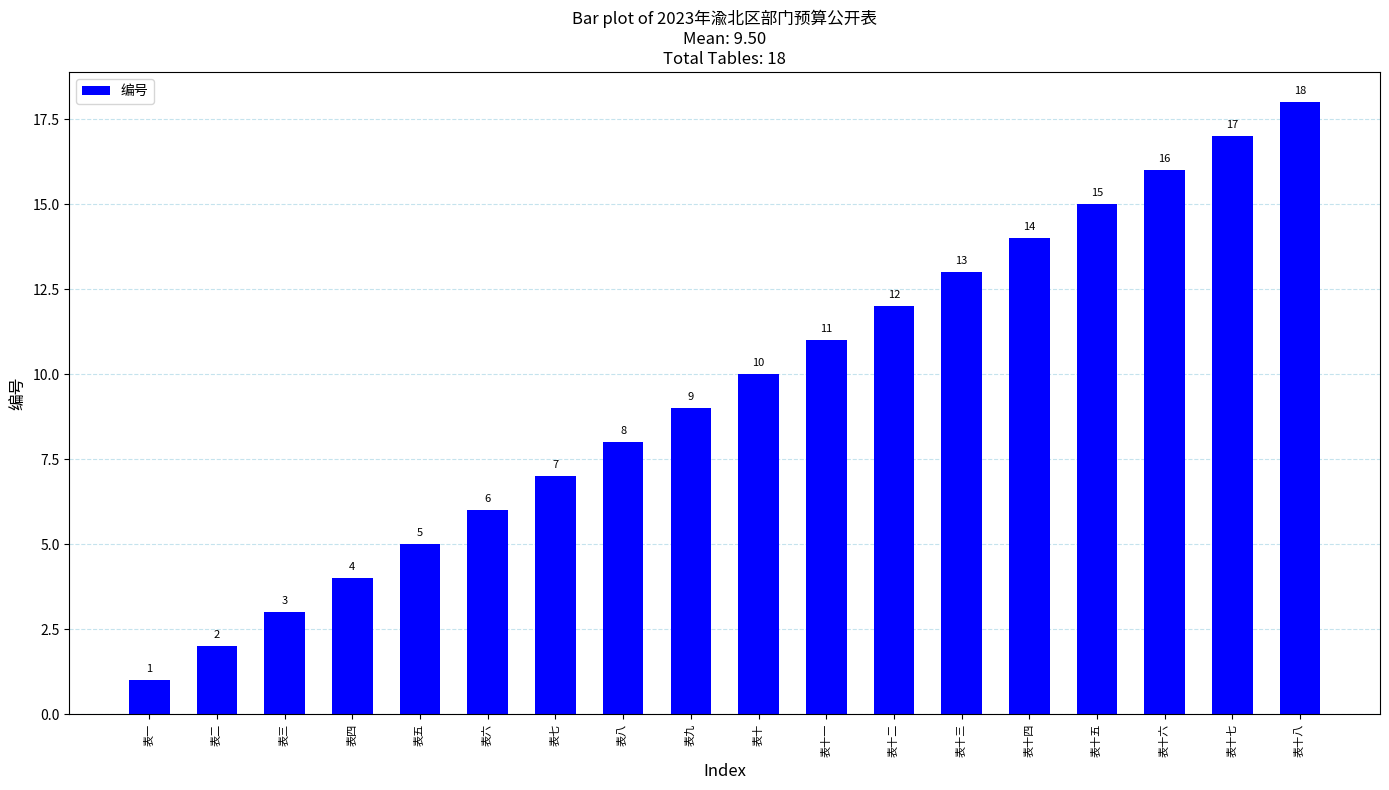

What is the label of the 10th bar from the right?

表九